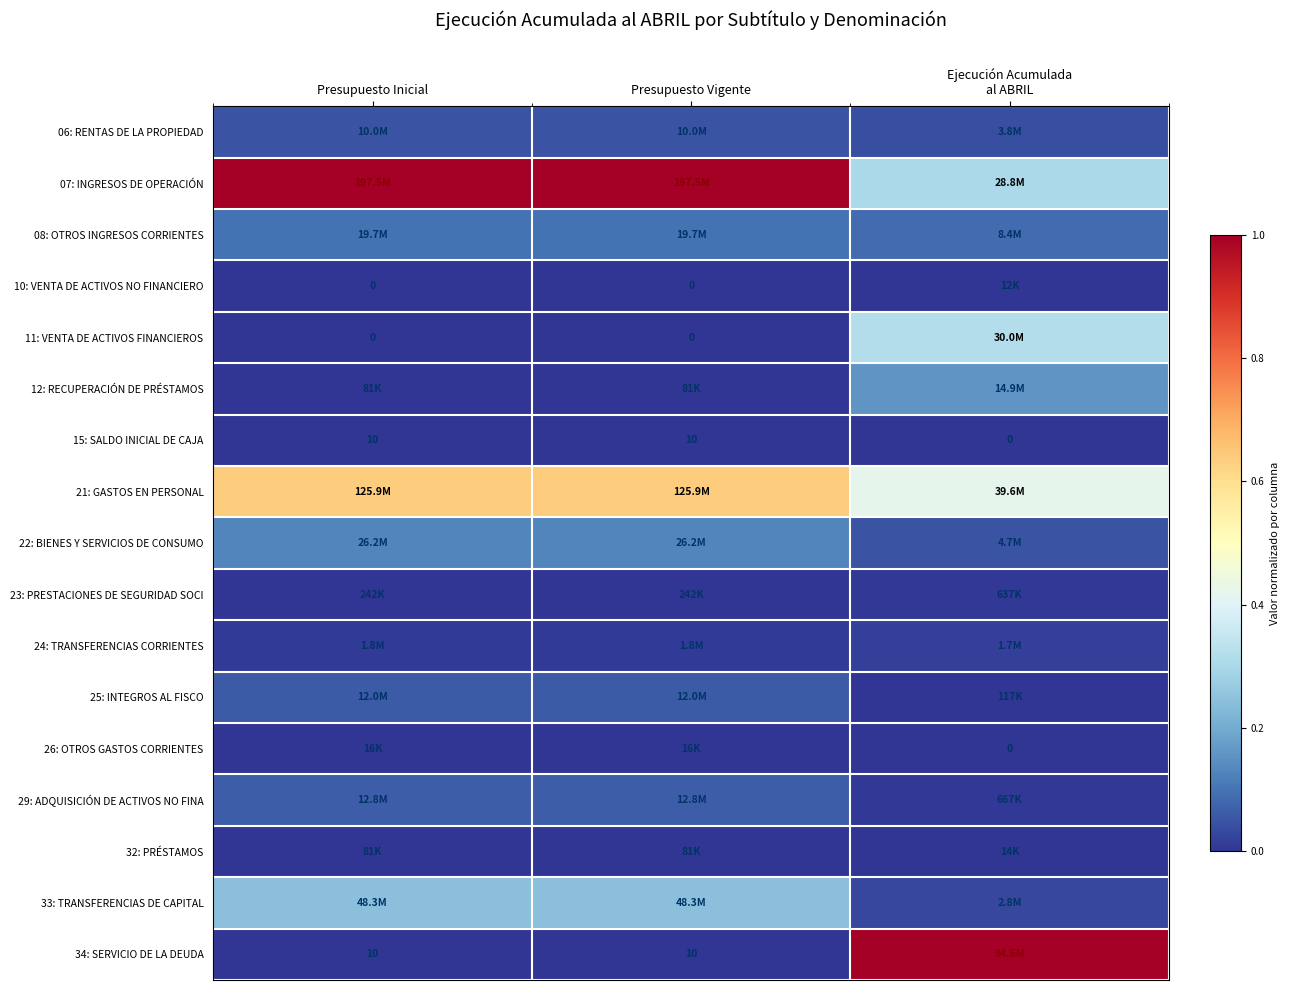

Is the value of 15: SALDO INICIAL DE CAJA at Presupuesto Inicial greater than the value of 11: VENTA DE ACTIVOS FINANCIEROS at Presupuesto Inicial?

Yes